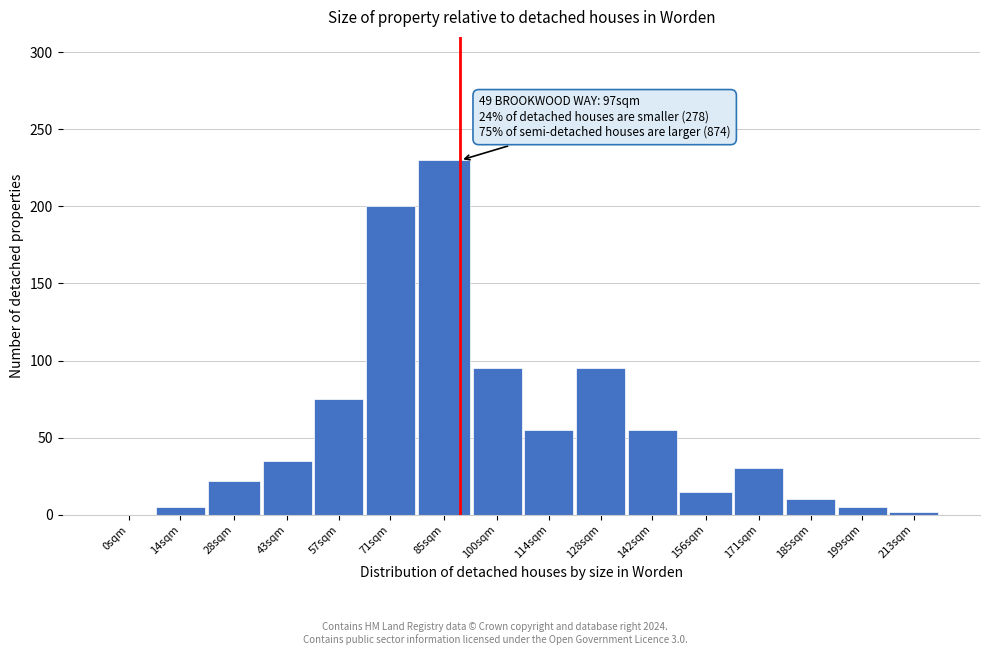

Reading right to left, list all the values displayed in this chart.

213sqm=2	199sqm=5	185sqm=10	171sqm=30	156sqm=15	142sqm=55	128sqm=95	114sqm=55	100sqm=95	85sqm=230	71sqm=200	57sqm=75	43sqm=35	28sqm=22	14sqm=5	0sqm=0